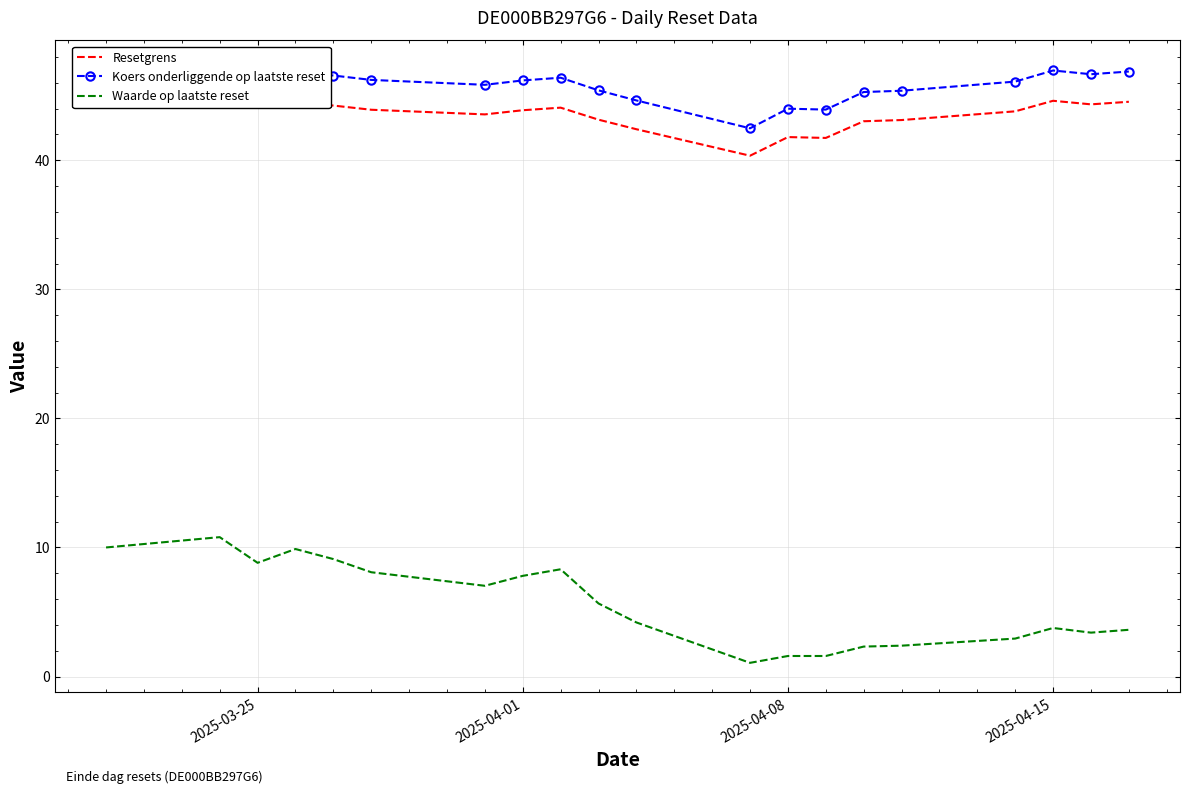

What is the lowest value of the Koers onderliggende op laatste reset series?

42.5